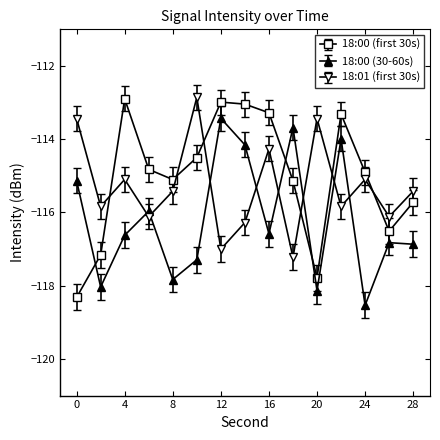

Is this an area chart (filled region under the line)?

No